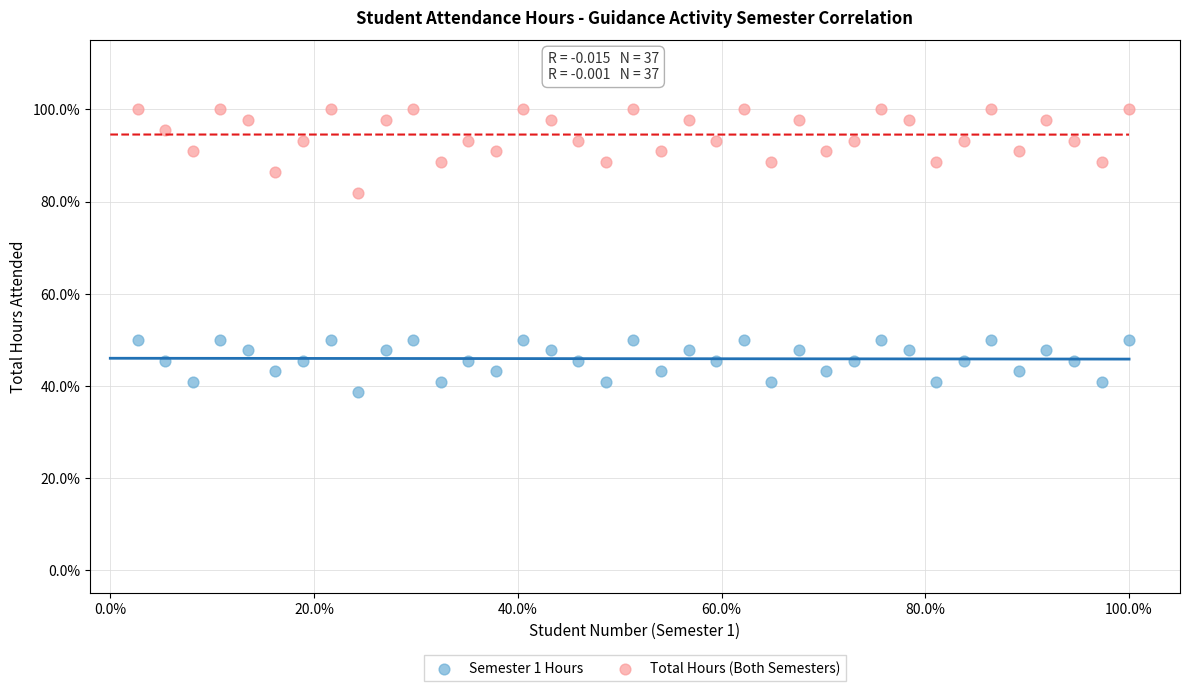

Which series reaches the maximum Y coordinate?

Total Hours (Both Semesters)